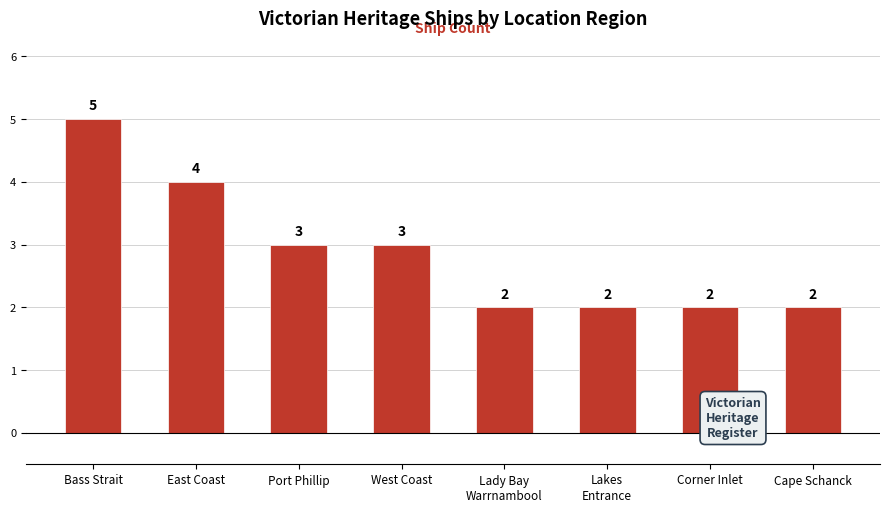

How many values are between 2 and 4?

7